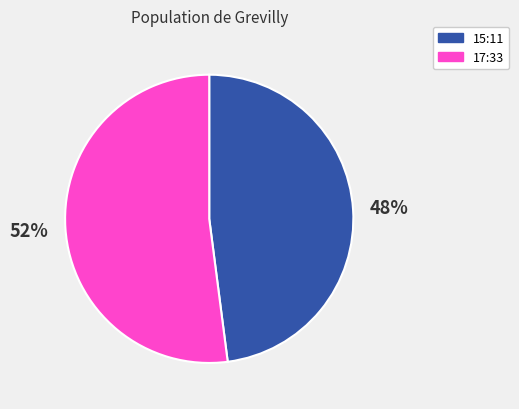

True or false: 17:33 accounts for 52% of the total.

True